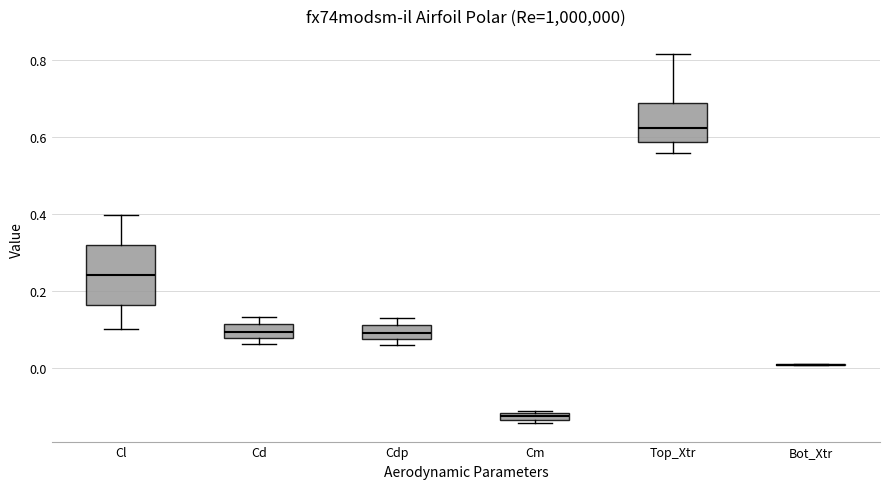

Comparing the boxes themselves (not the whiskers), which one is the tallest?

Cl